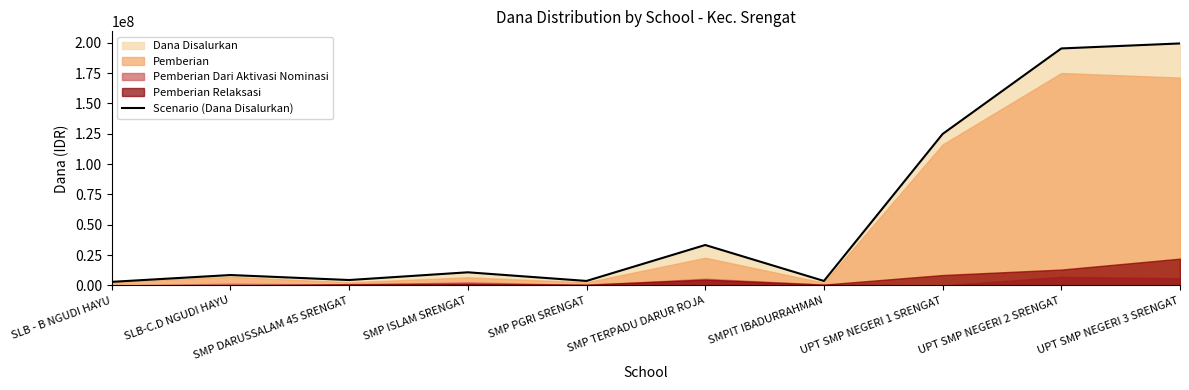

Rank the categories by value from lowest to highest.

SLB - B NGUDI HAYU, SMP PGRI SRENGAT, SMPIT IBADURRAHMAN, SMP DARUSSALAM 45 SRENGAT, SLB-C.D NGUDI HAYU, SMP ISLAM SRENGAT, SMP TERPADU DARUR ROJA, UPT SMP NEGERI 1 SRENGAT, UPT SMP NEGERI 2 SRENGAT, UPT SMP NEGERI 3 SRENGAT